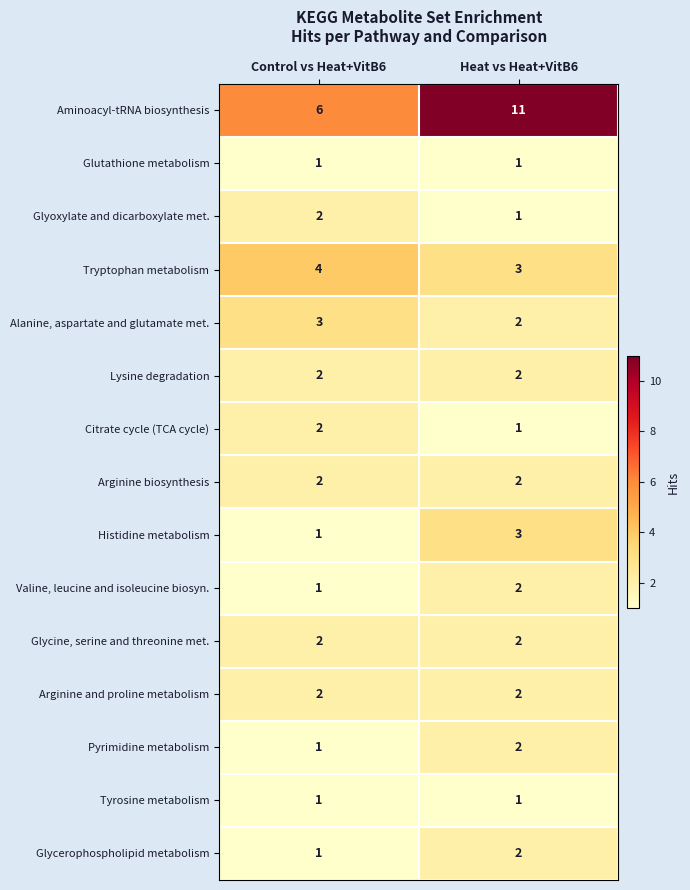

At which category is the sum across all series the highest?

Heat vs Heat+VitB6